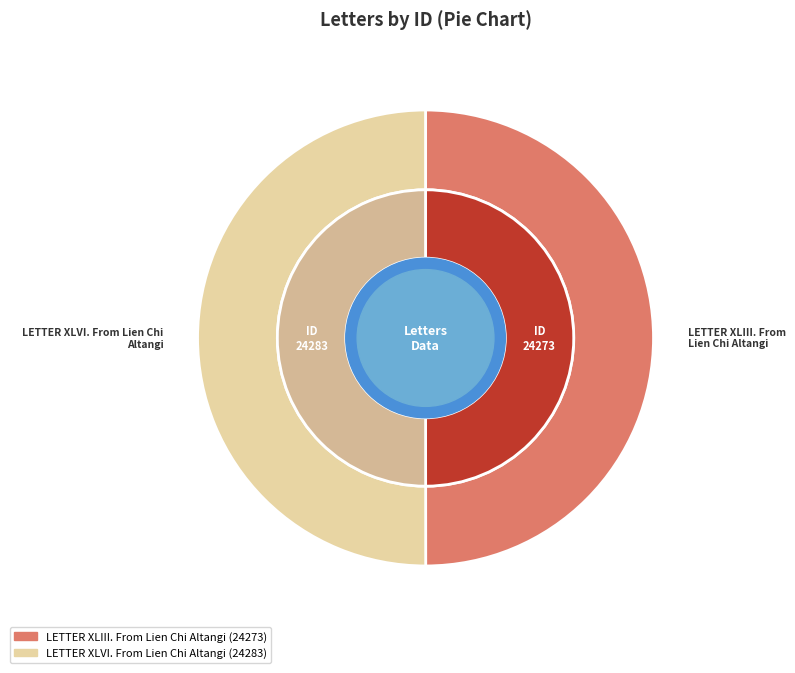

Rank the categories by value from highest to lowest.

LETTER XLVI. From Lien Chi Altangi, LETTER XLIII. From Lien Chi Altangi